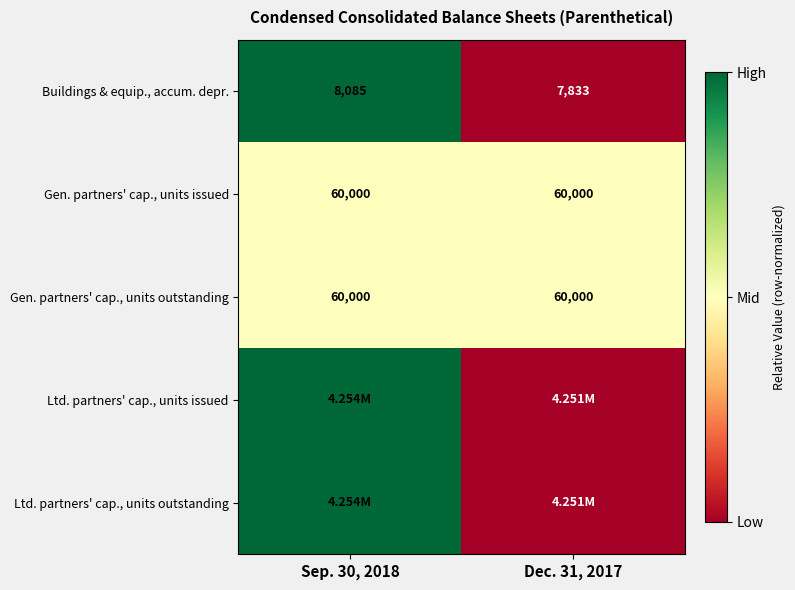

What is the average value of the Gen. partners' cap., units outstanding series?

60000